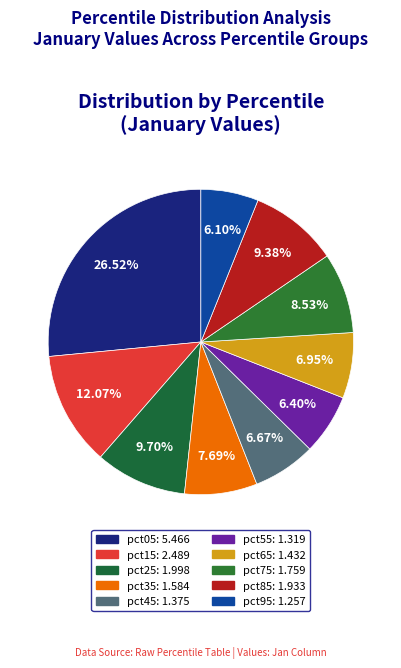

Combined, what portion of the pie is pct45 and pct75?

15.2%